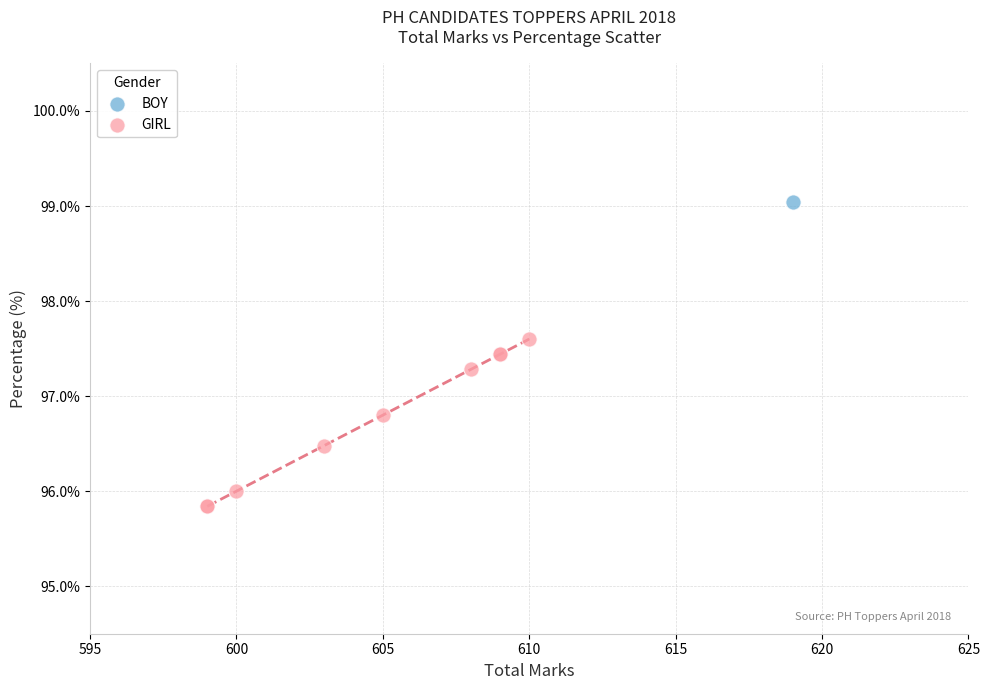

What are all the series names shown in the legend?

BOY, GIRL